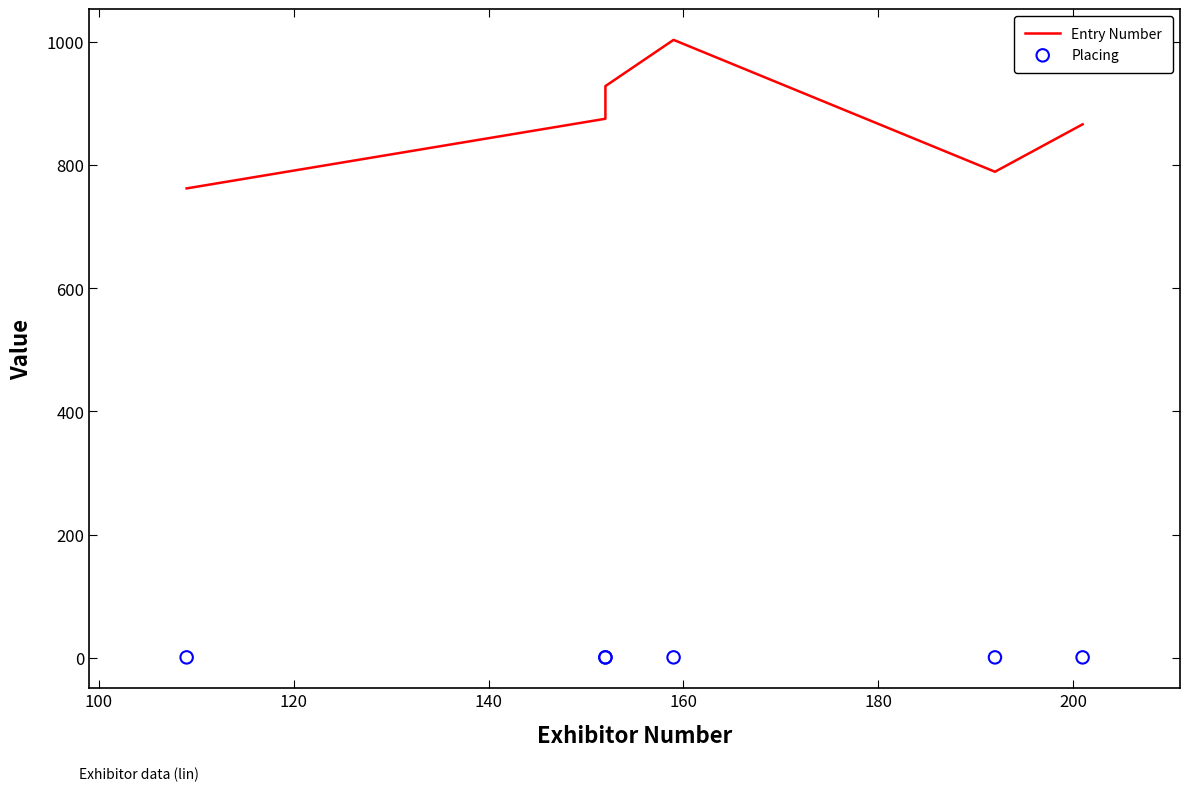

Which series reaches the maximum Y coordinate?

Entry Number